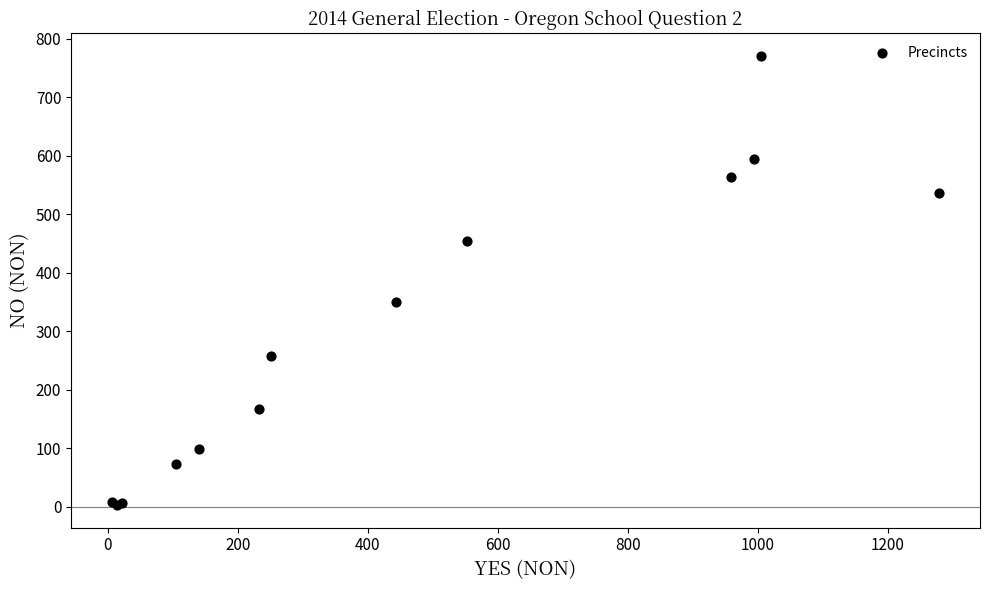

What Y value in the scatter plot is closest to 387?

351